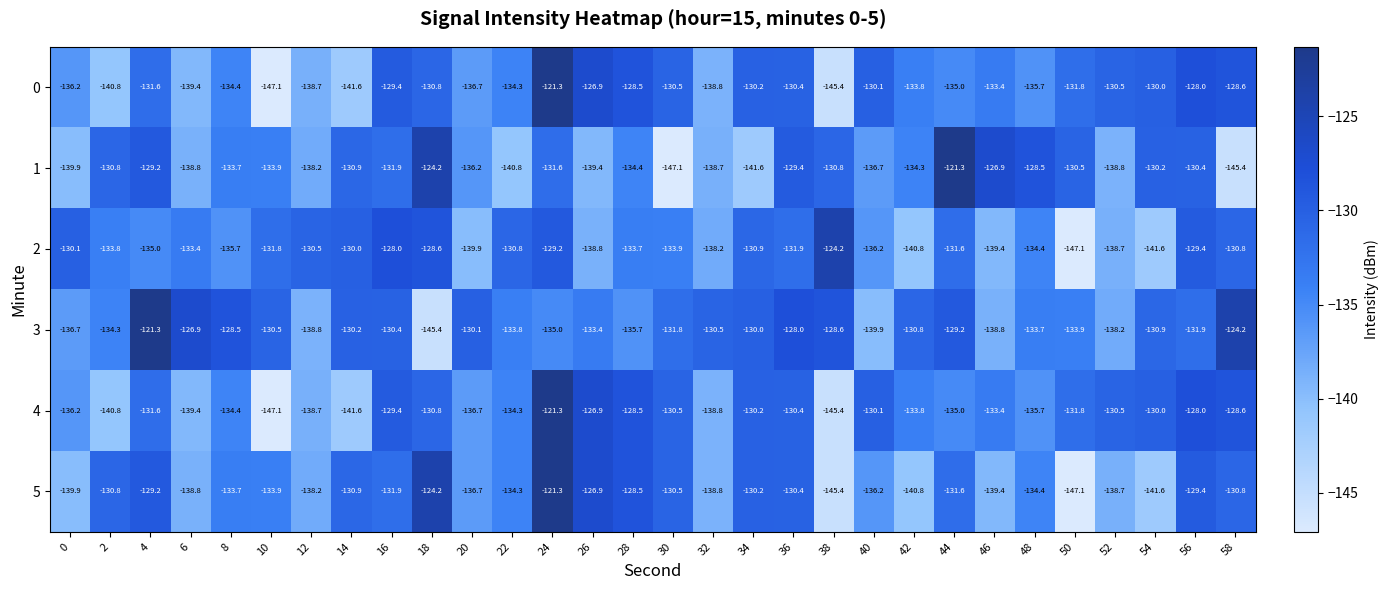

Read the 5 value at 50.

-147.1